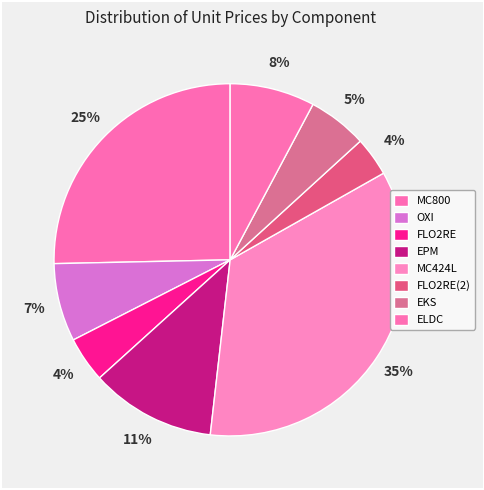

Count the number of slices in the pie.

8